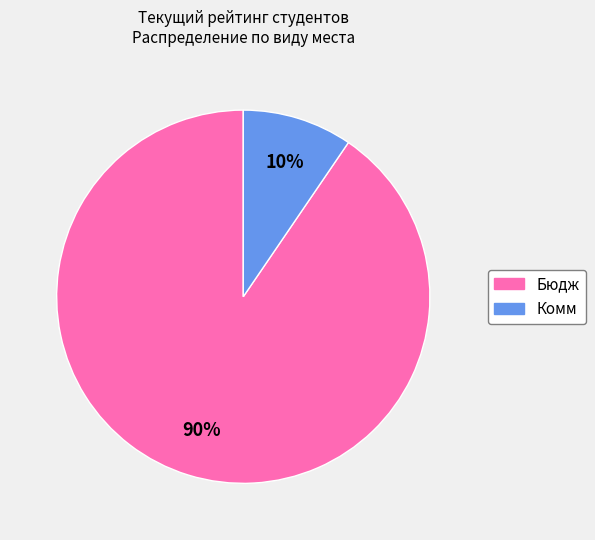

To the nearest percent, what percentage of the pie is Бюдж?

90%